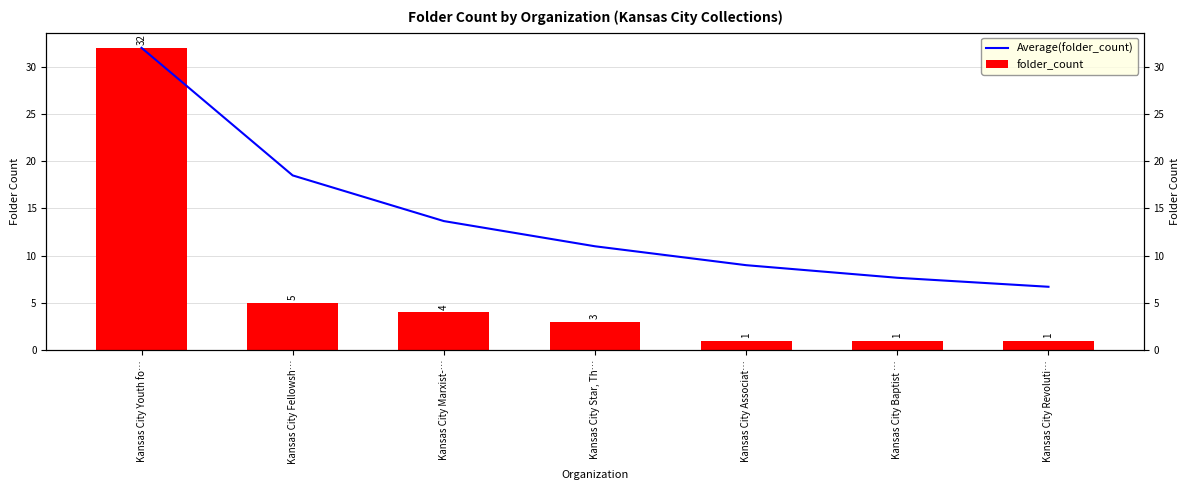

At which label is folder_count closest to 16?

Kansas City Fellowsh…